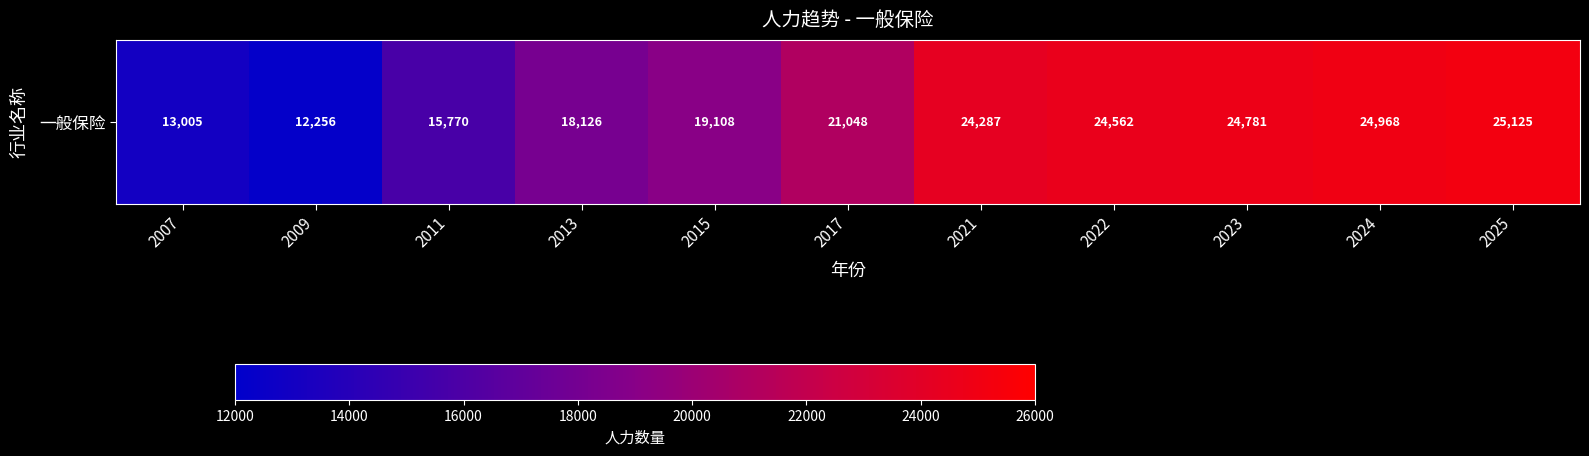

How many series are shown in this chart?

1